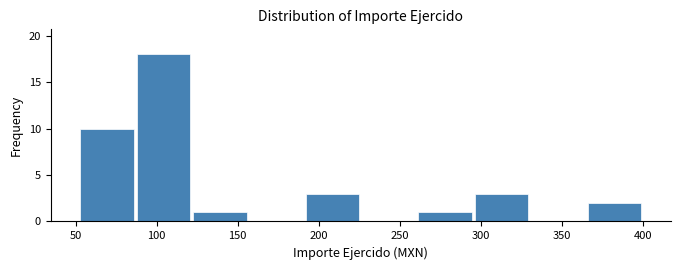

Reading left to right, transcribe this chart: for each bar, give the range it covers on the x-axis and its height. Neither the bar edges nor the heights are printed on the chart, so give them approximately, as read against the axes.

50 to 85: 10
85 to 120: 18
120 to 155: 1
155 to 190: 0
190 to 225: 3
225 to 260: 0
260 to 295: 1
295 to 330: 3
330 to 365: 0
365 to 400: 2